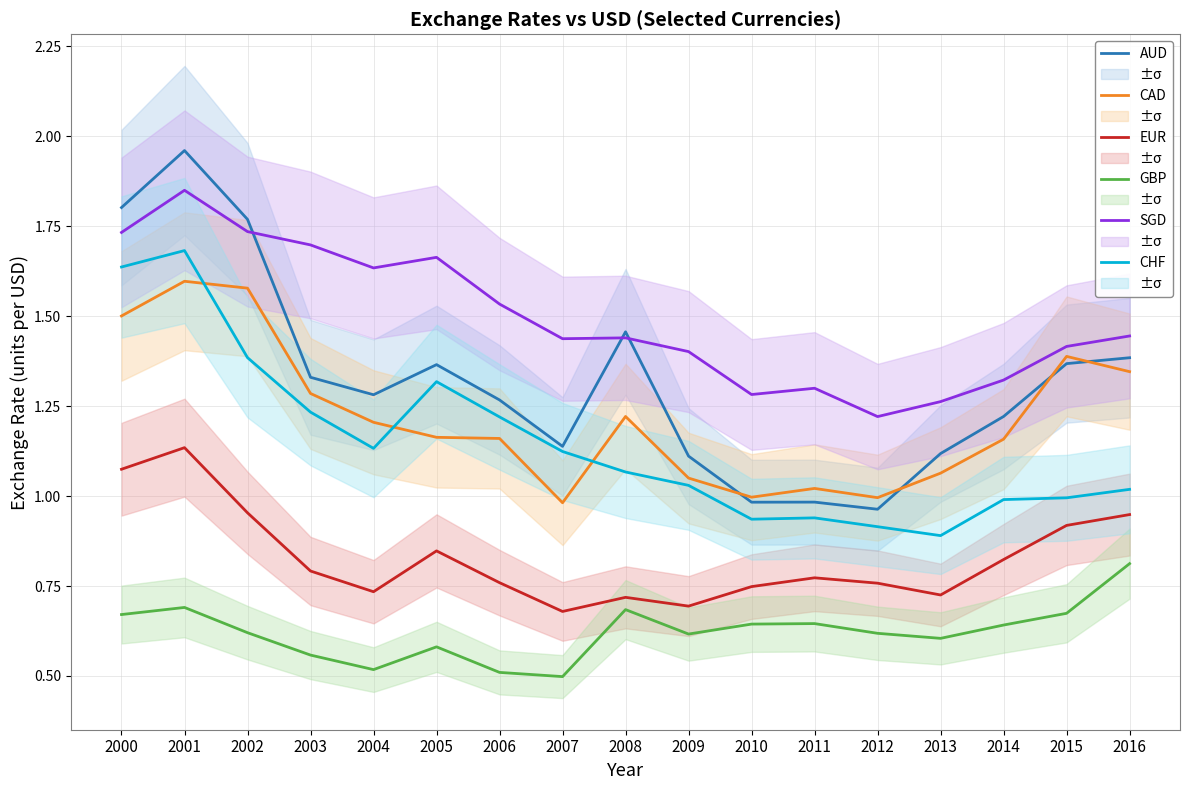

Is the value of AUD at 2007 greater than the value of SGD at 2006?

No